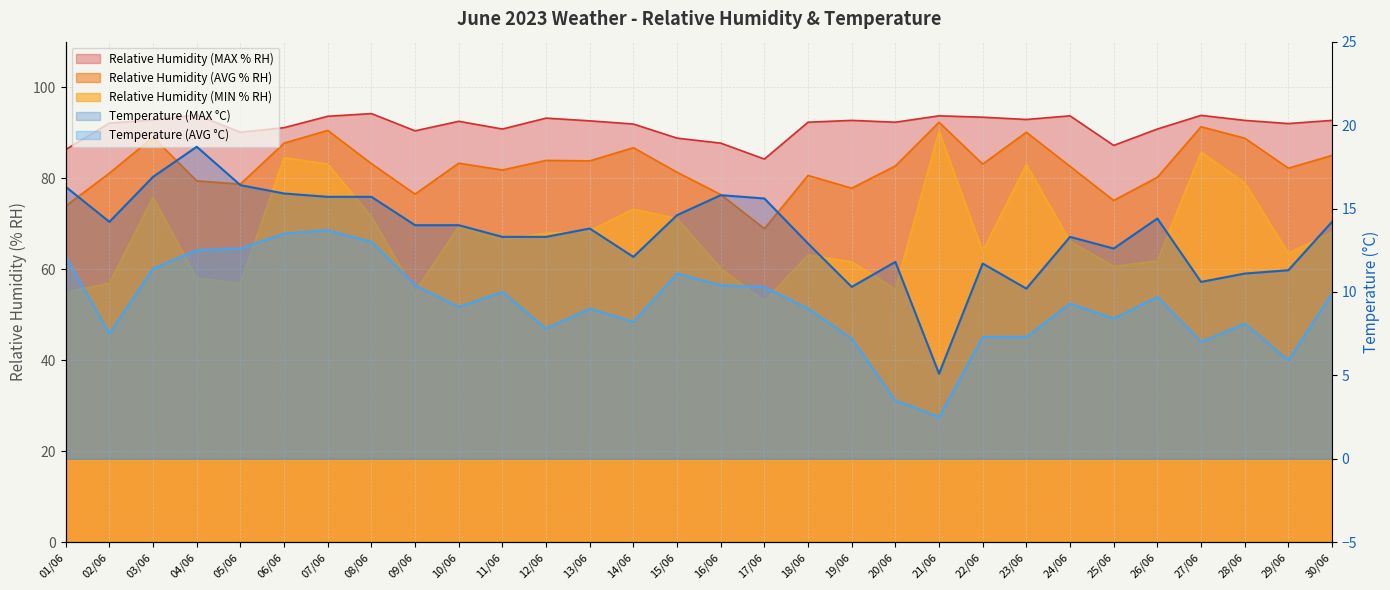

Is the value of Relative Humidity (AVG % RH) at 23/06 greater than the value of Relative Humidity (MAX % RH) at 04/06?

No